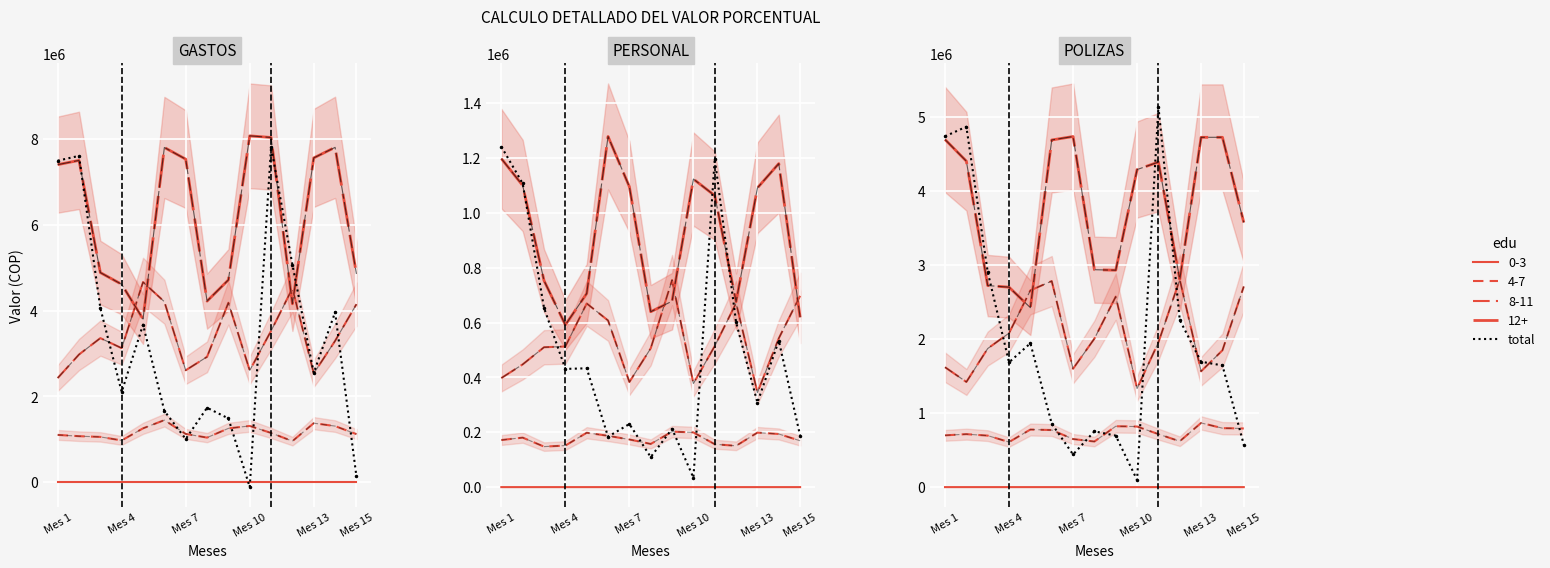

How many negative values are there?

1